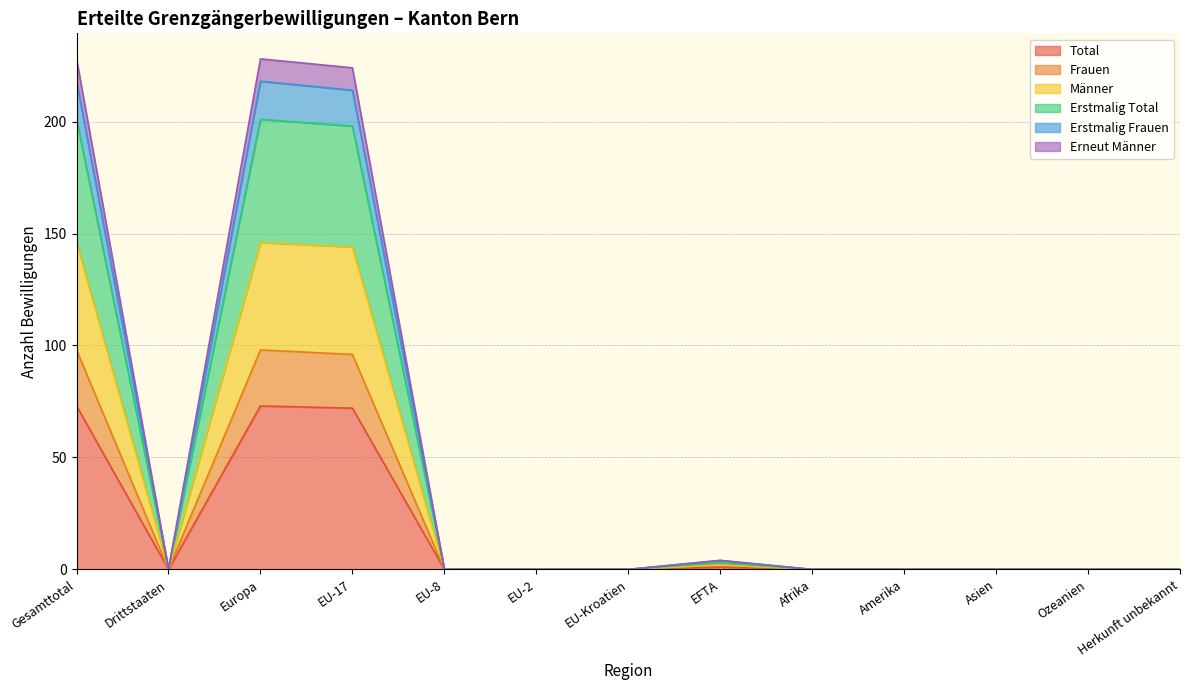

Count the number of data series in this chart.

6